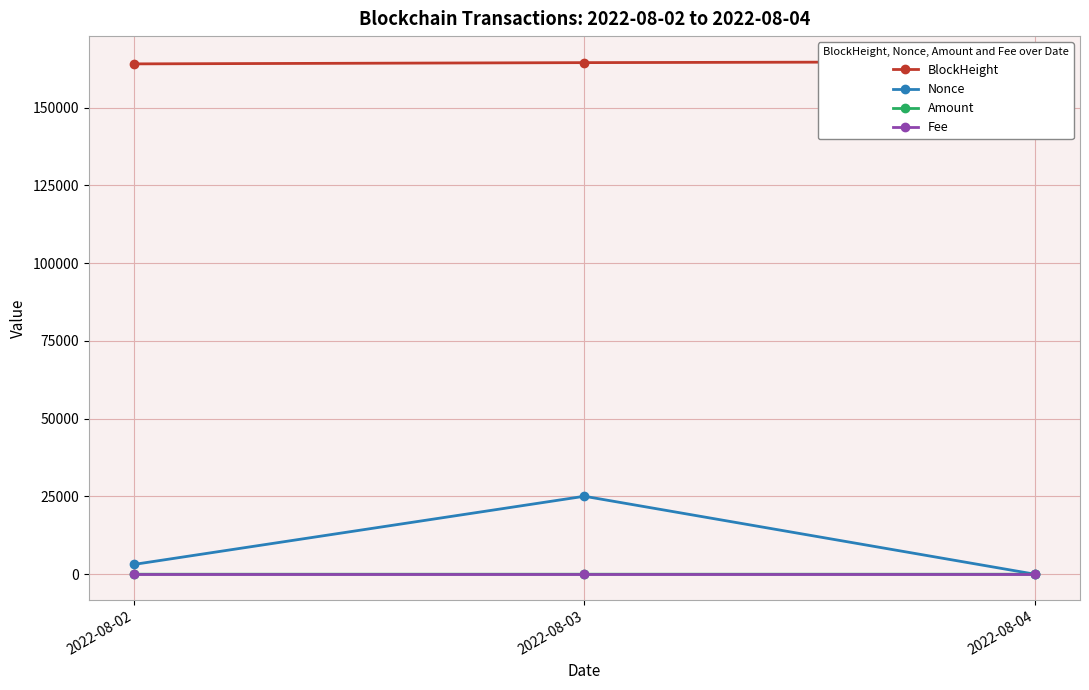

How many lines are shown in the chart?

4